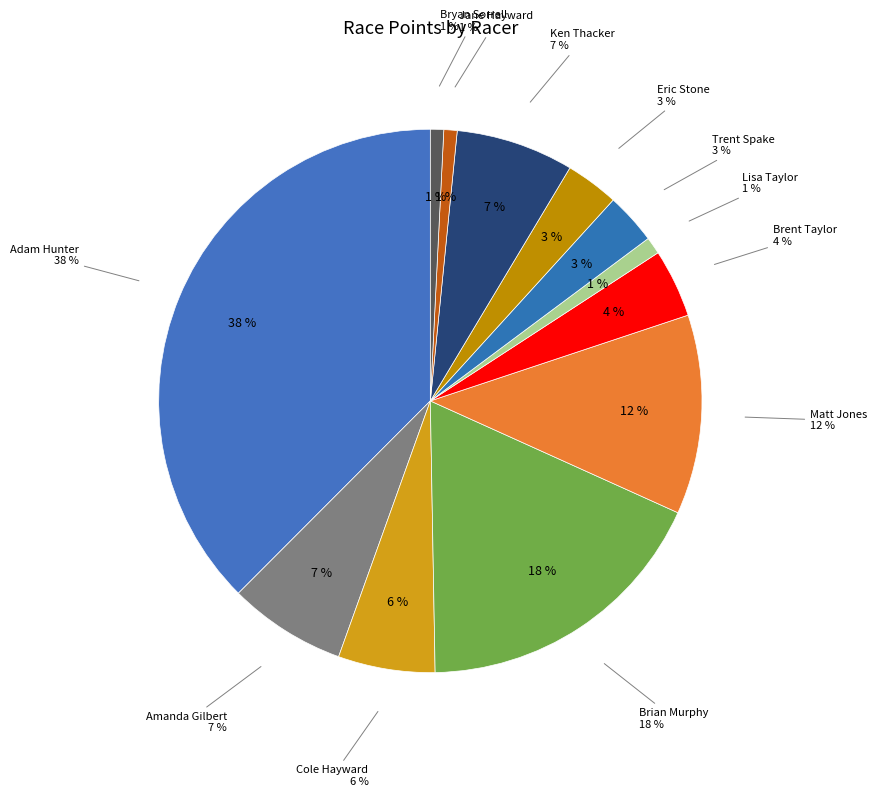

Which slice is the largest?

Adam Hunter